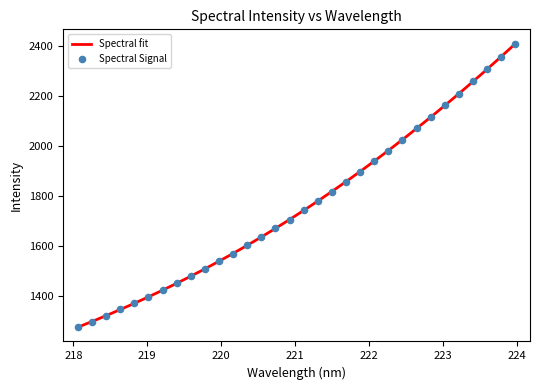

What is the minimum value for Spectral fit?

1276.2